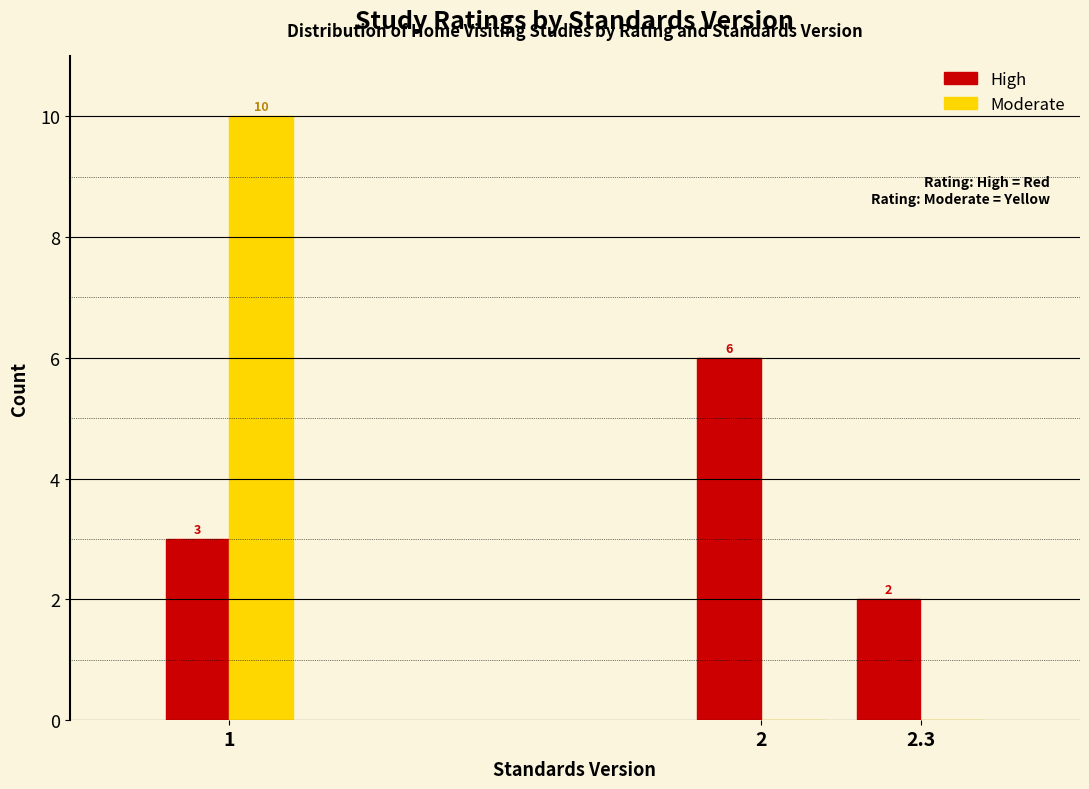

Reading left to right, transcribe all the data shown in this chart.

High: 1=3	2=6	2.3=2
Moderate: 1=10	2=0	2.3=0